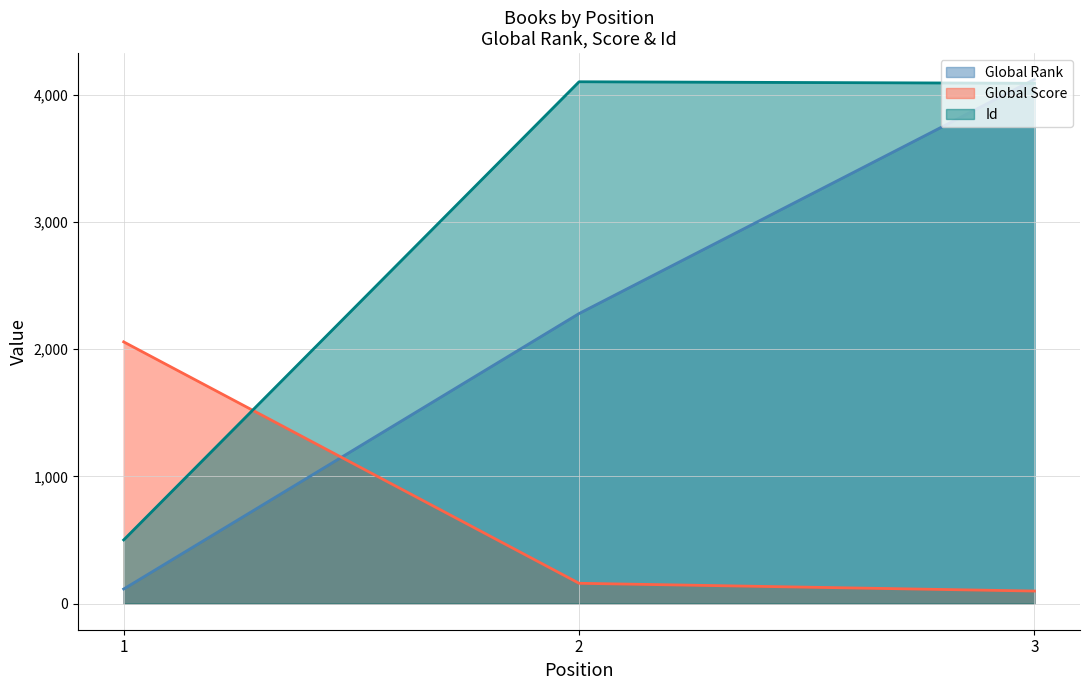

The Global Rank series shows 737 at 2. True or false?

False